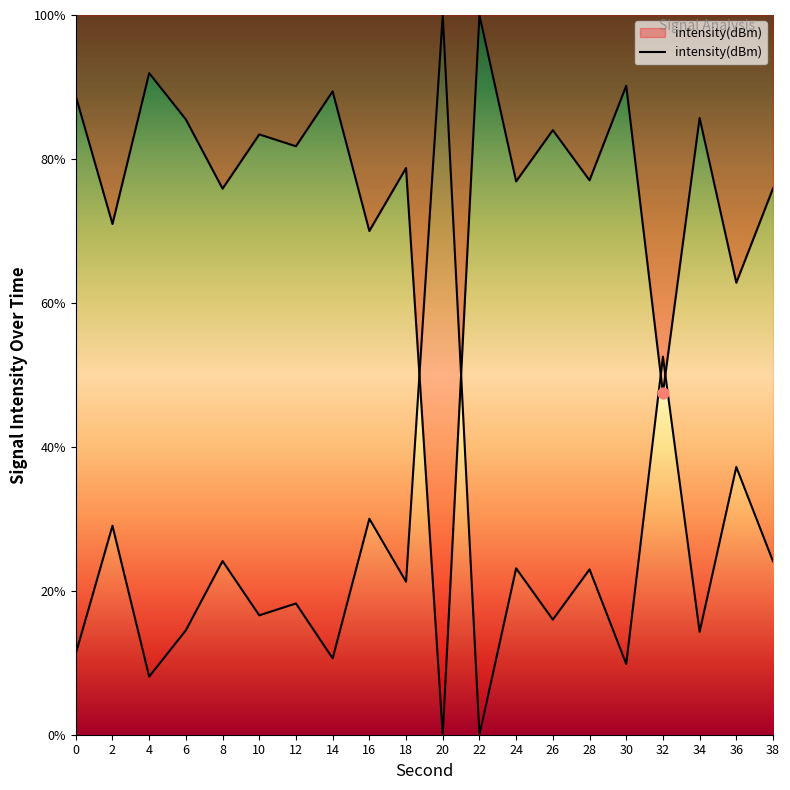

What is the change in value from 6 to 32?

+38.0